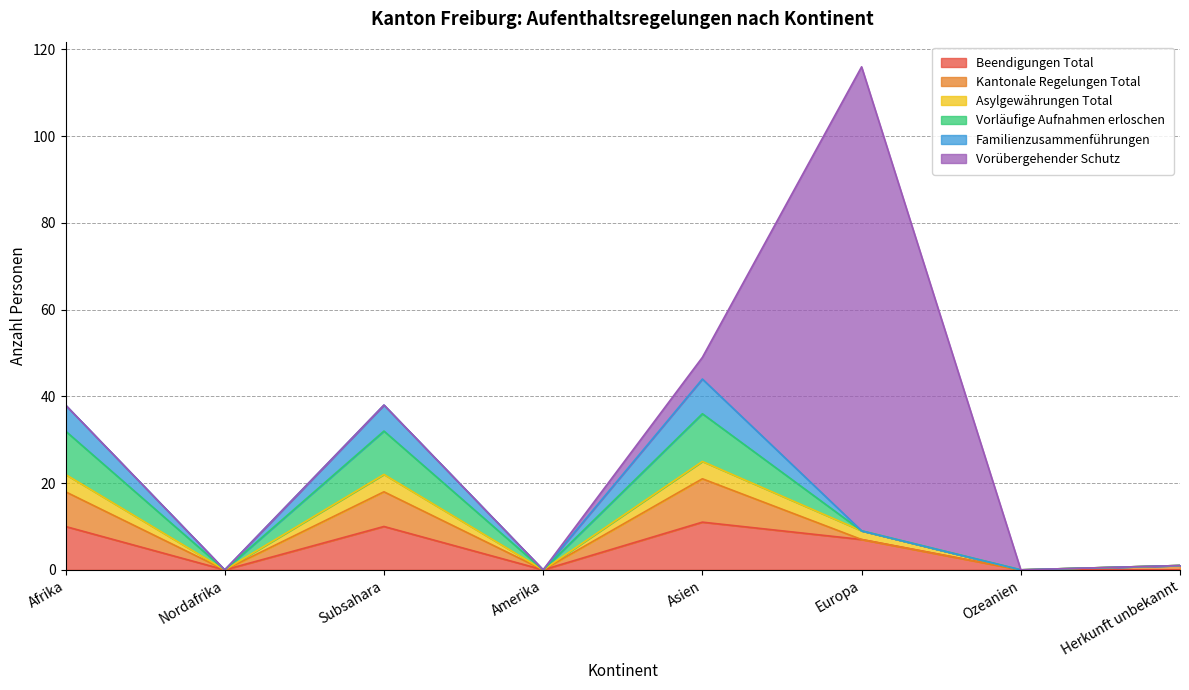

What is the highest value of the Beendigungen Total series?

11